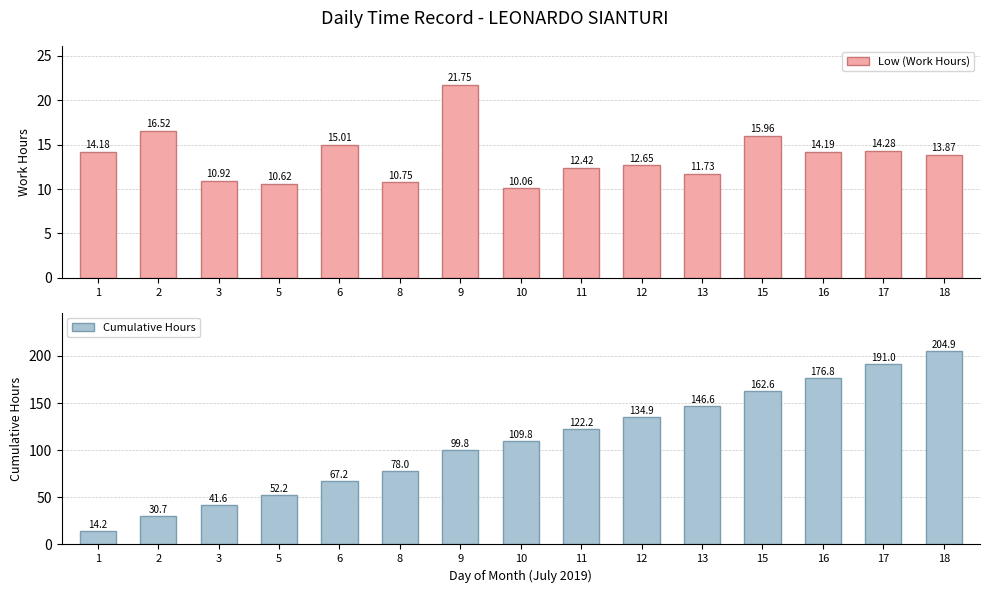

How many groups of bars are there?

15